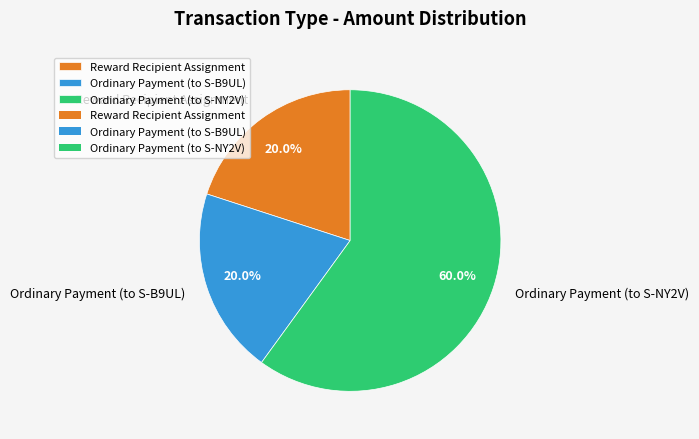

What percentage is NOT represented by Reward Recipient Assignment?

80.0%